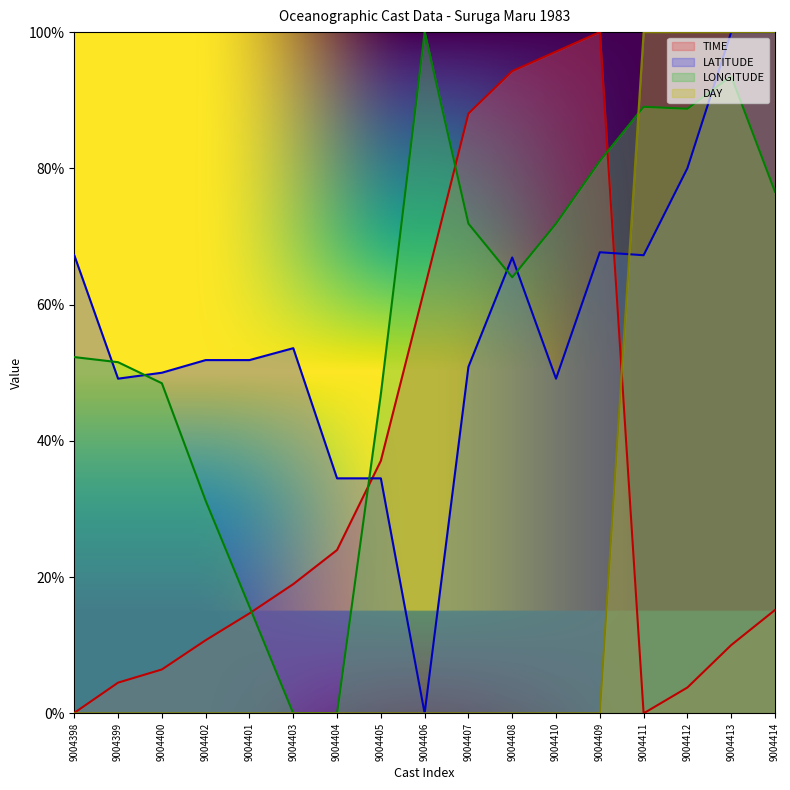

How many lines are shown in the chart?

4